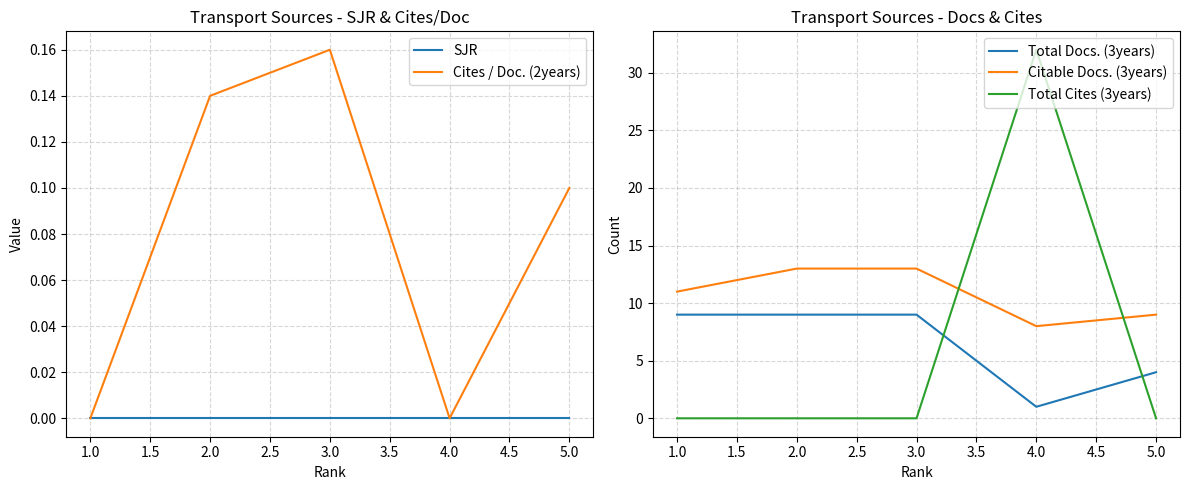

What is the maximum value for Citable Docs. (3years)?

13